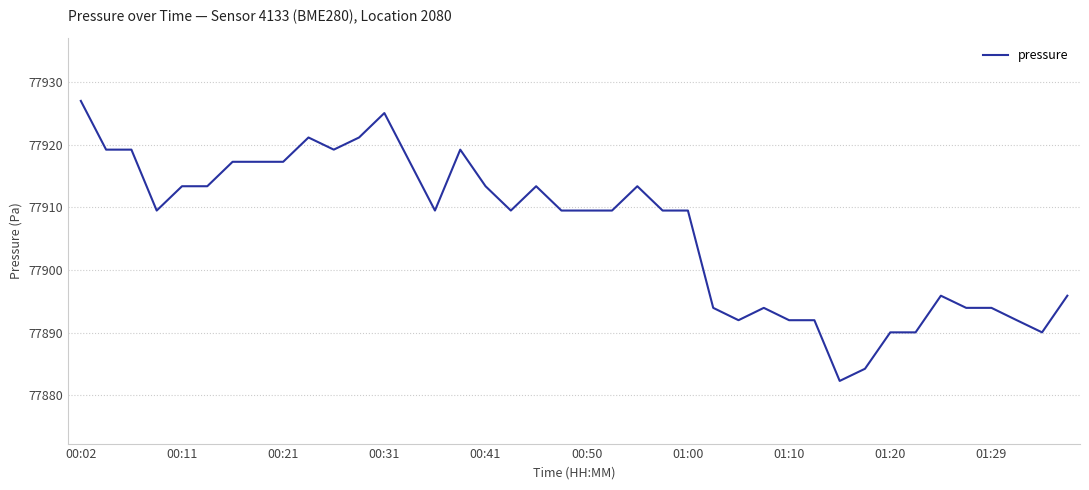

What is the smallest value displayed?

77882.3